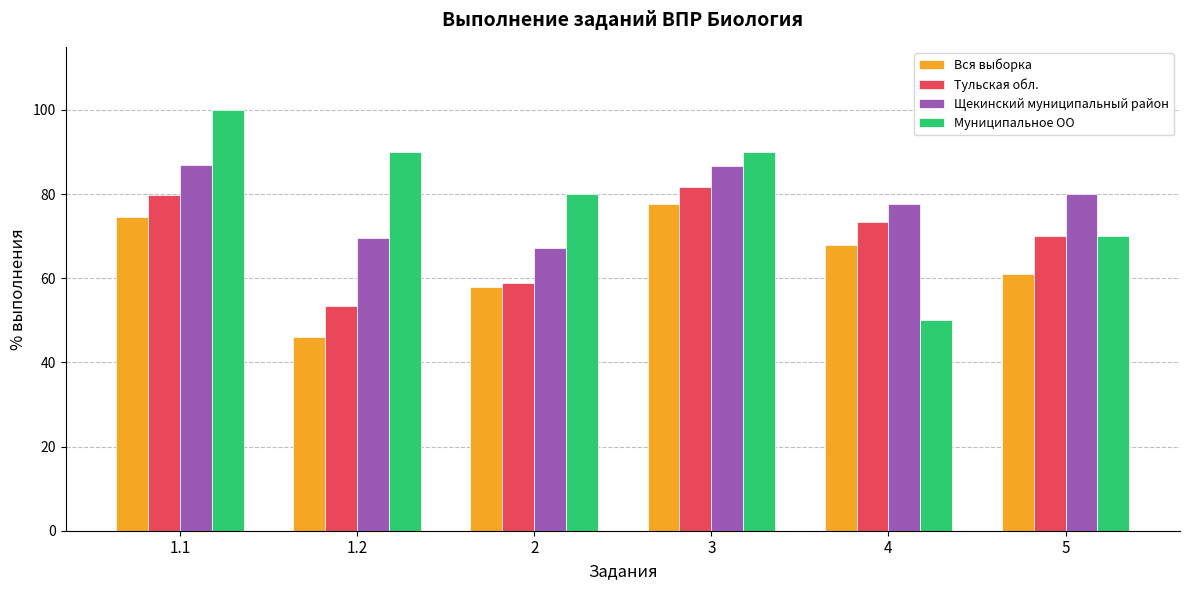

Are the bars grouped side by side (vs. stacked)?

Yes